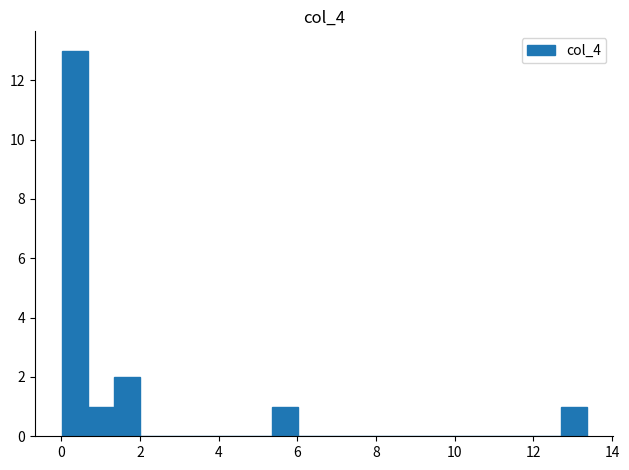

Around what value on the x-axis is the tallest bar? Give the approximate position of its centre, as read against the axis.

0.4